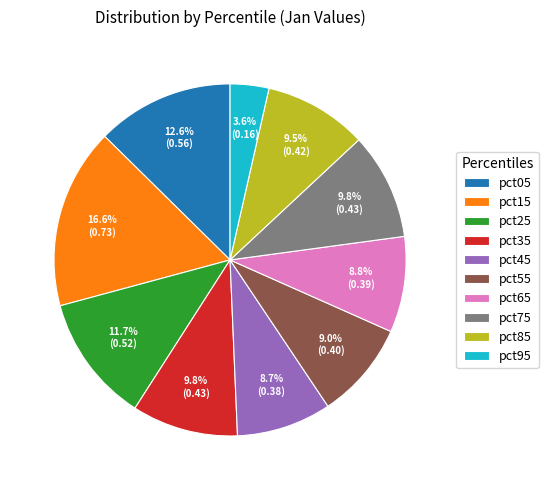

Is there a majority slice in this chart?

No